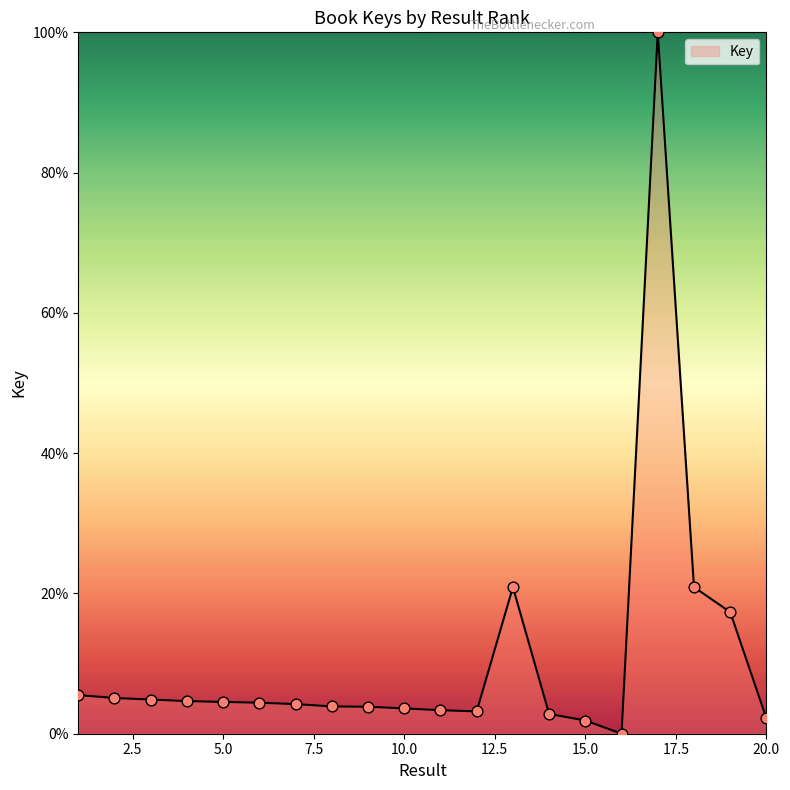

What is the difference between the maximum and minimum values?

100.0